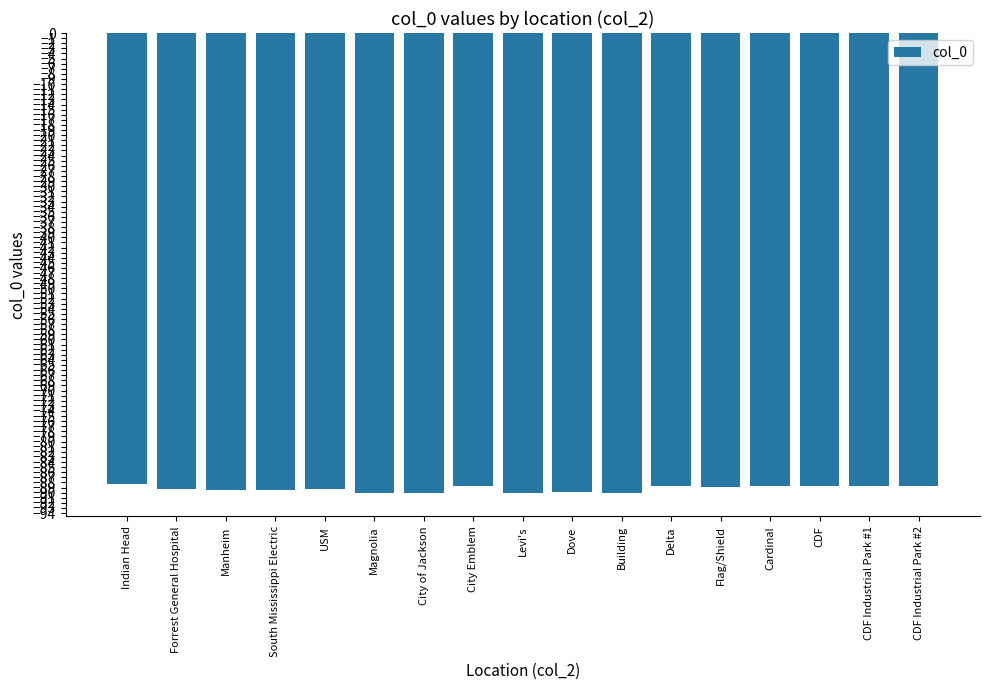

Does the chart contain any negative values?

Yes